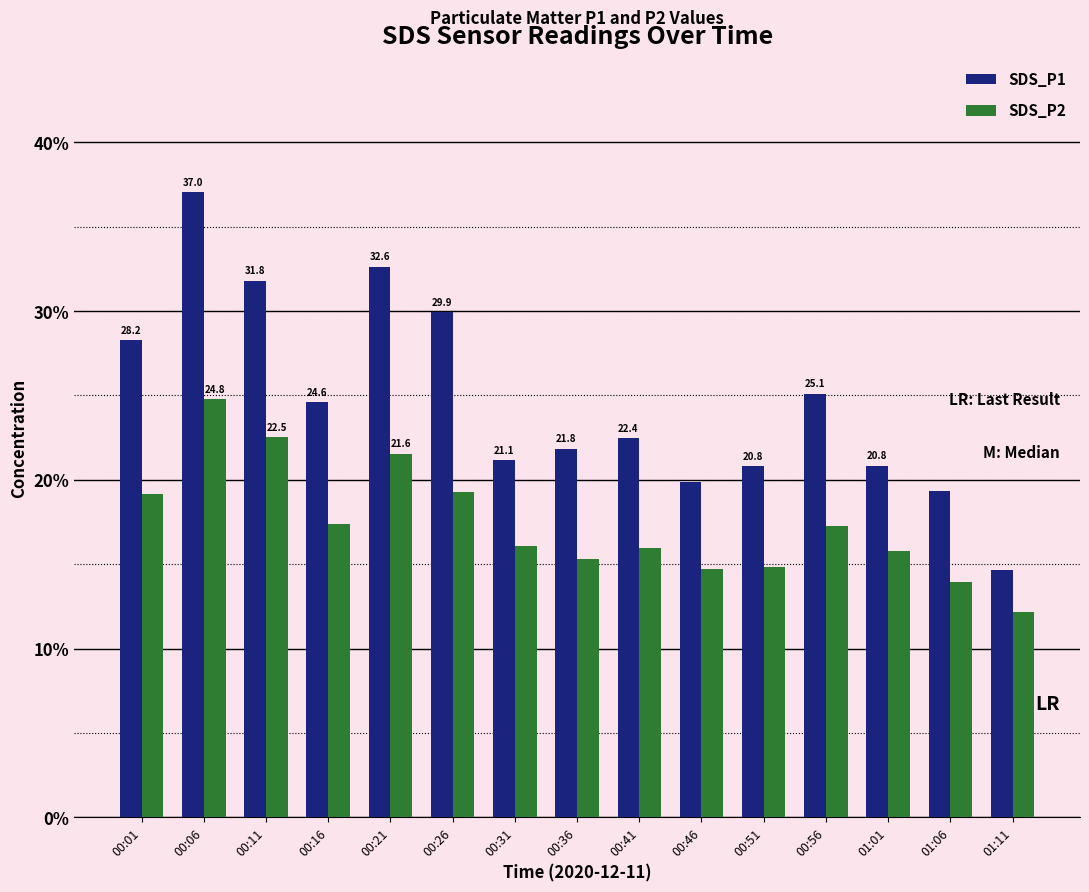

Where is SDS_P2 nearest to the value 18?

00:16